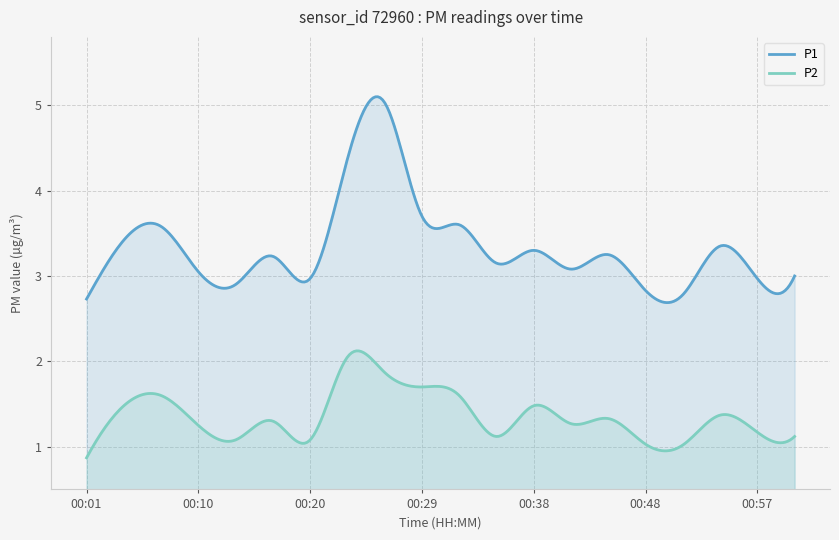

What is the average value of the P1 series?

3.3